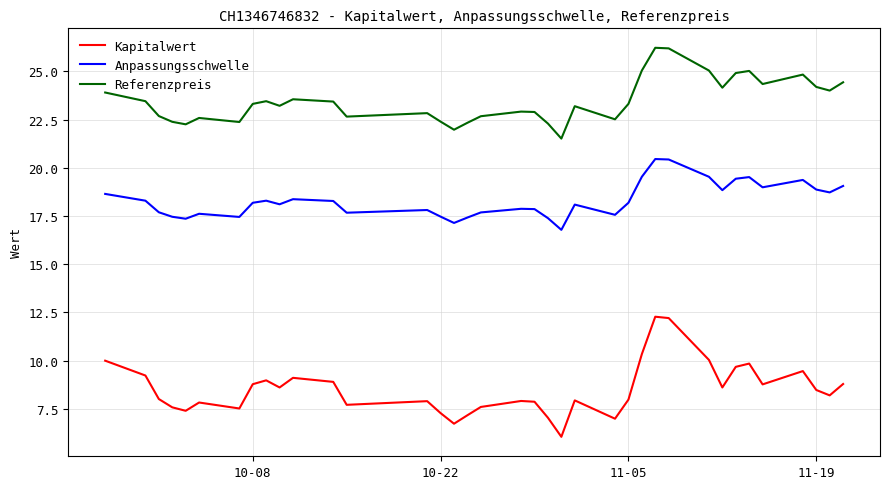

Rank the series by their average value, from lowest to highest.

Kapitalwert, Anpassungsschwelle, Referenzpreis